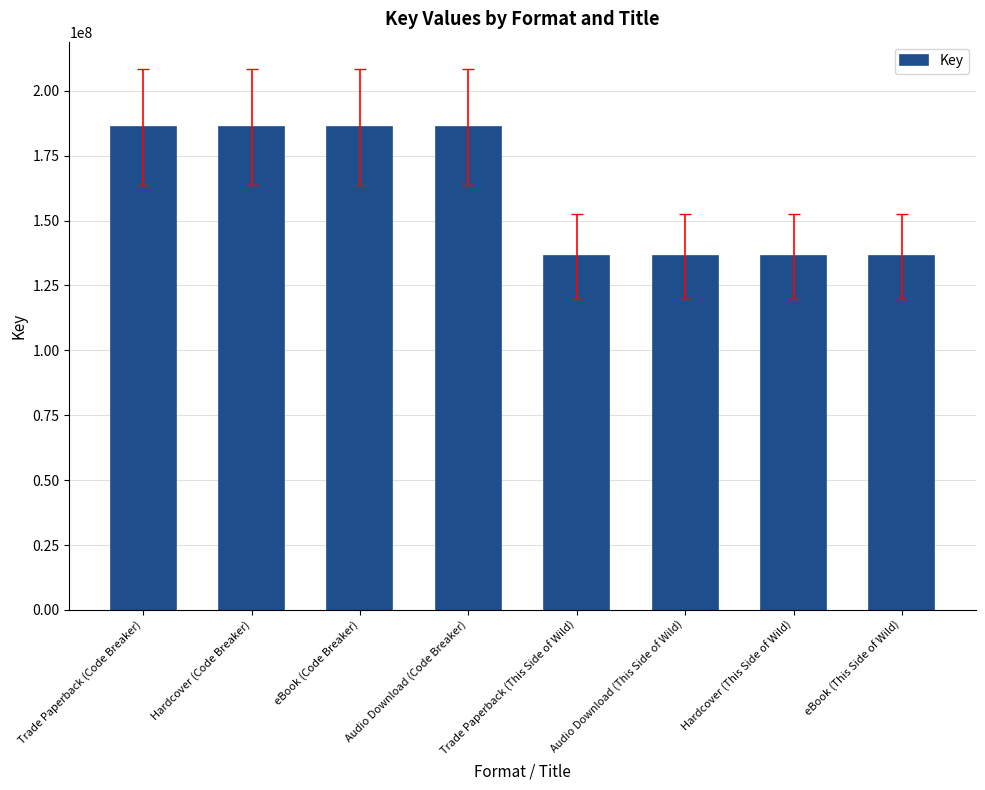

What is the smallest value displayed?

136319527